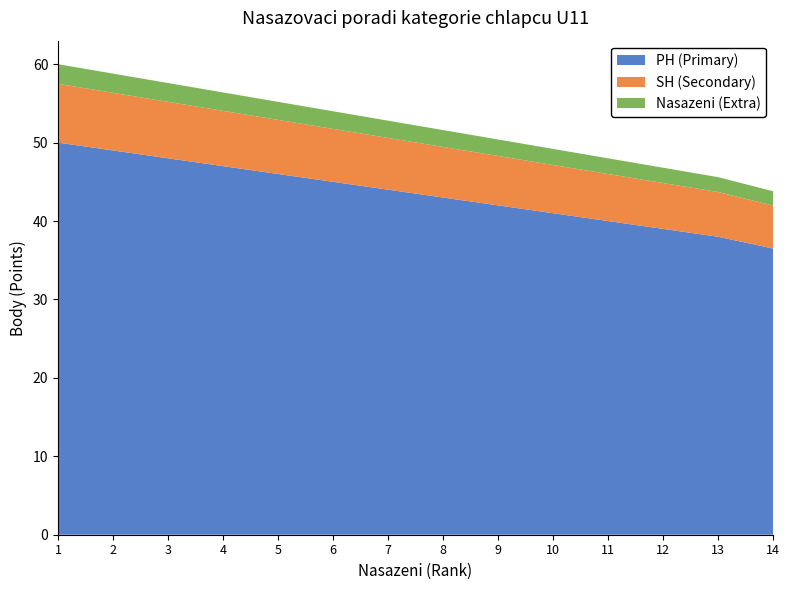

True or false: PH (Primary) has a value of 42.0 at 9.

True